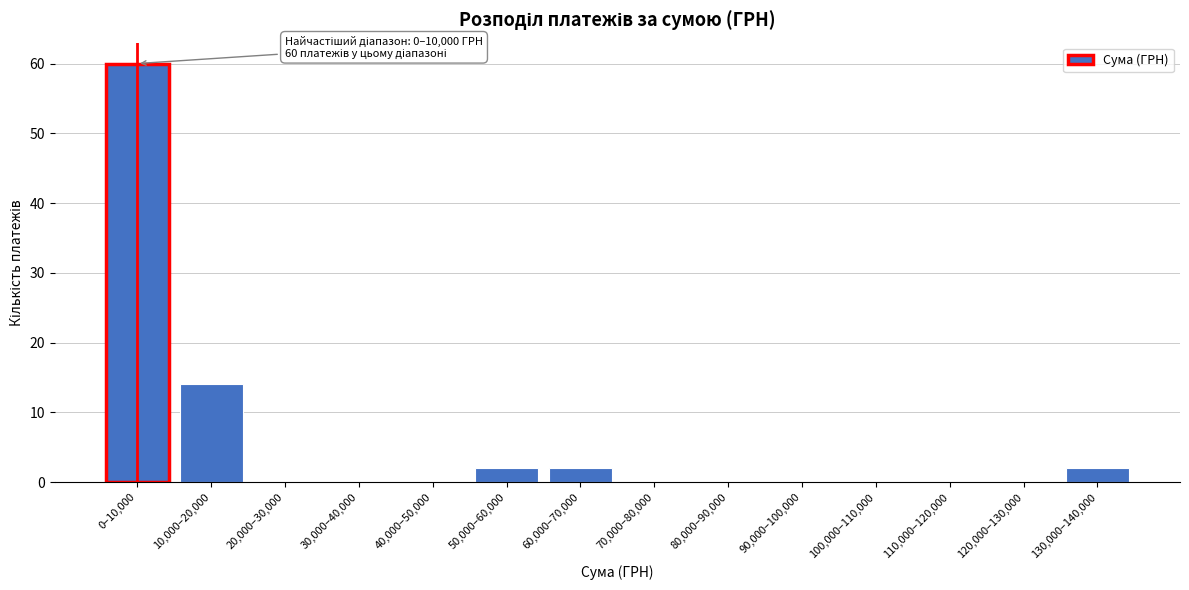

Reading left to right, extract all data points from this chart.

0–10,000=60	10,000–20,000=14	20,000–30,000=0	30,000–40,000=0	40,000–50,000=0	50,000–60,000=2	60,000–70,000=2	70,000–80,000=0	80,000–90,000=0	90,000–100,000=0	100,000–110,000=0	110,000–120,000=0	120,000–130,000=0	130,000–140,000=2